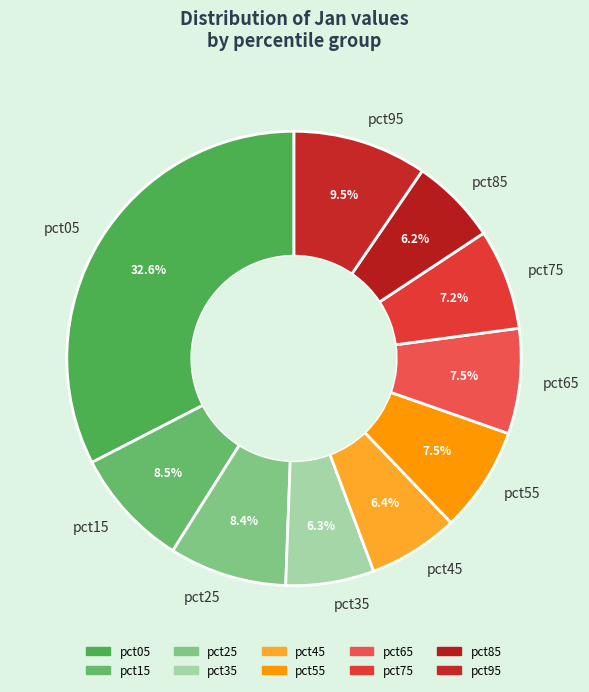

Is there a majority slice in this chart?

No